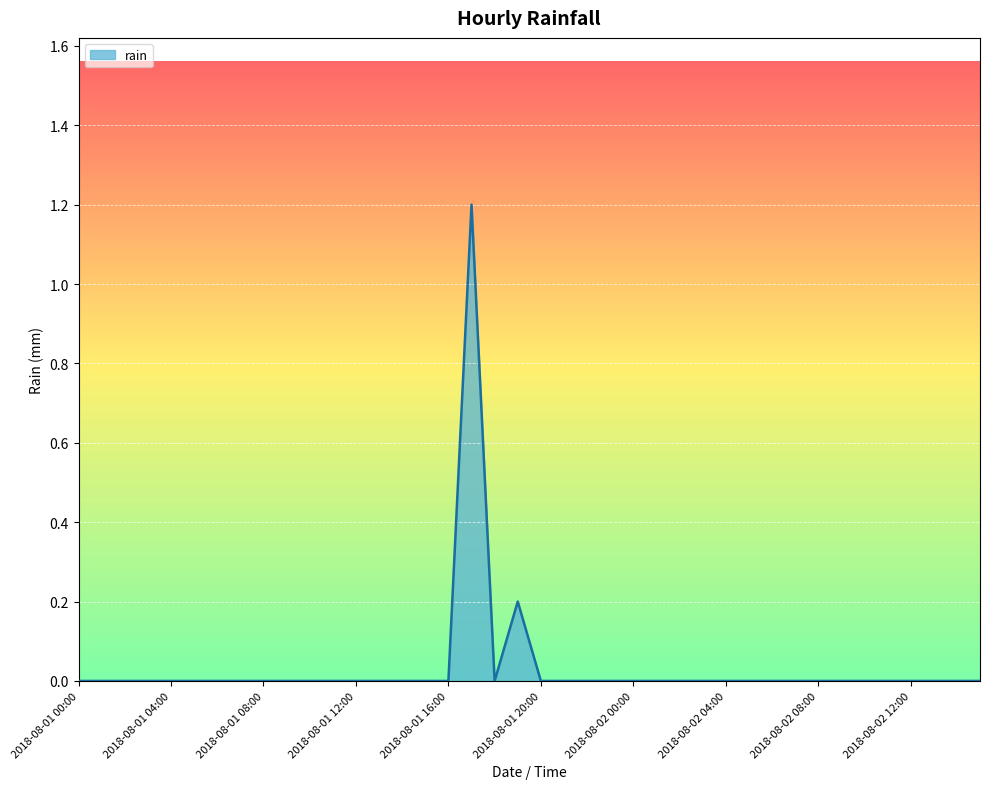

How many lines are shown in the chart?

1